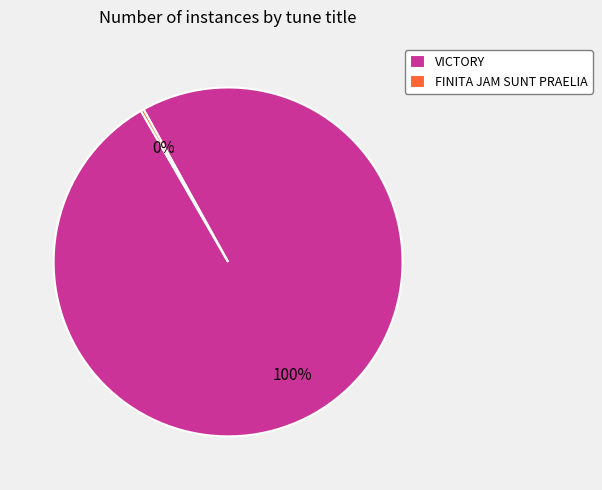

Which has a higher value, VICTORY or FINITA JAM SUNT PRAELIA?

VICTORY